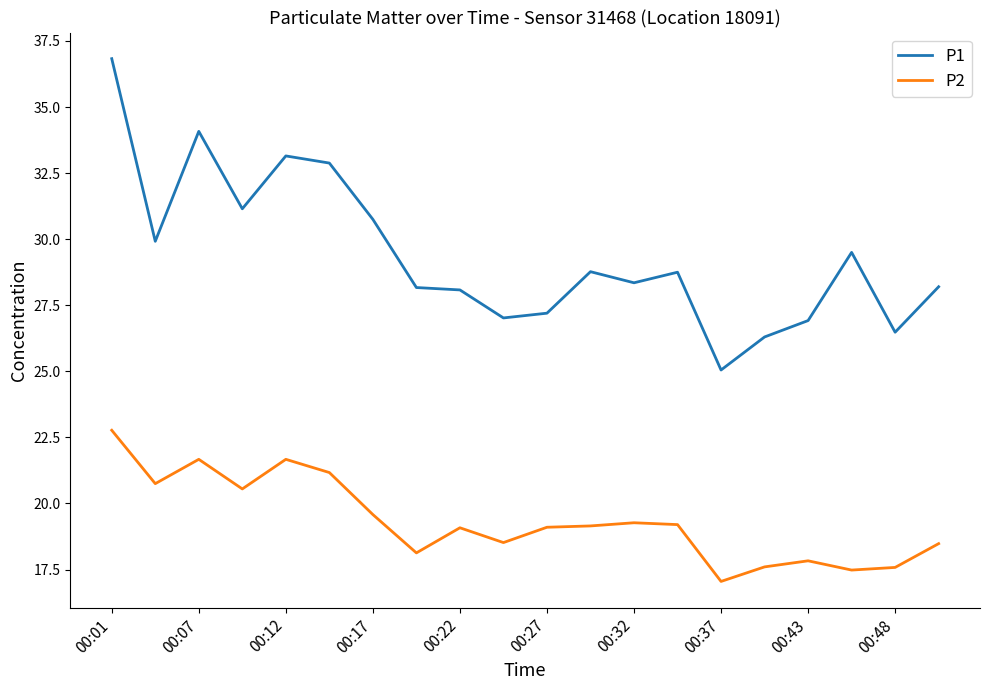

What is the maximum value shown in the chart?

36.8